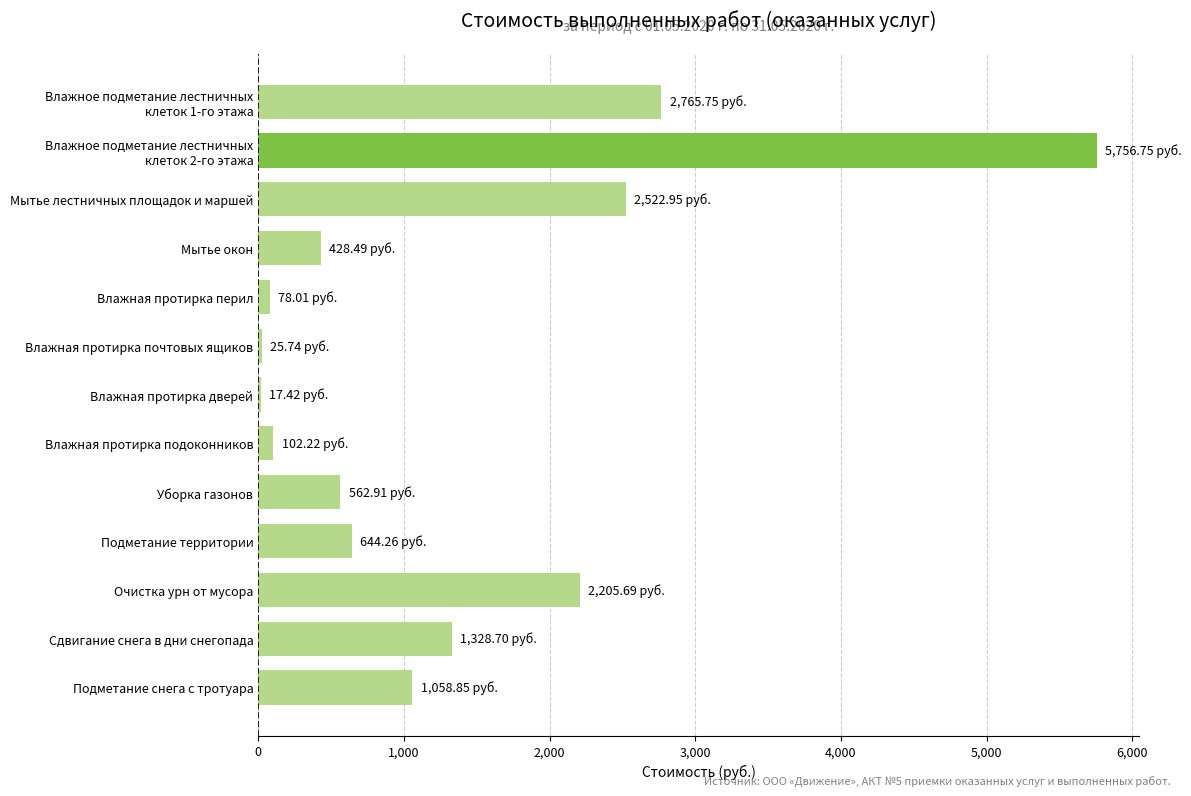

What is the sum of all values?

17497.7